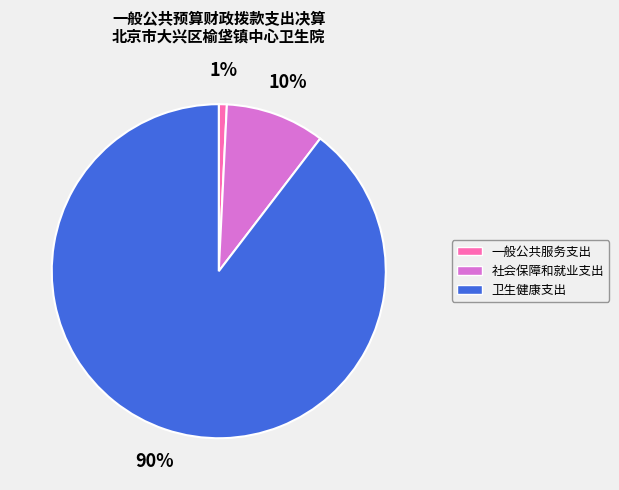

Which has a higher value, 社会保障和就业支出 or 一般公共服务支出?

社会保障和就业支出